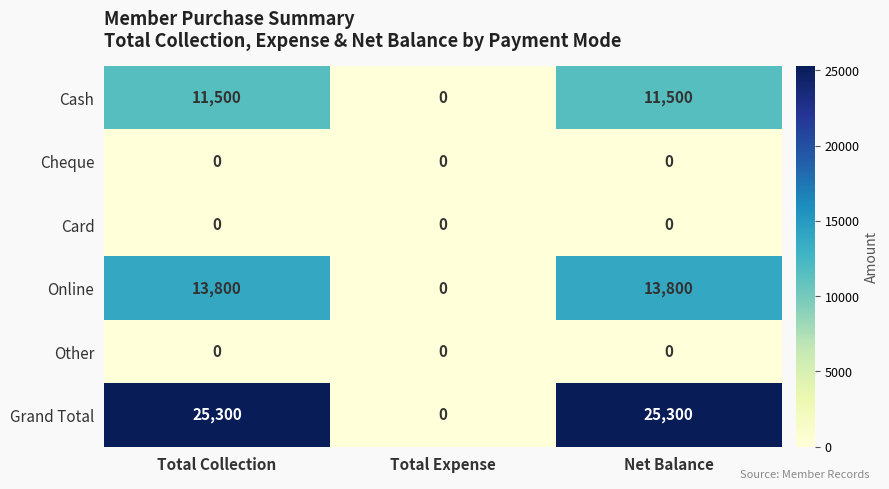

What is the maximum value for Online?

13800